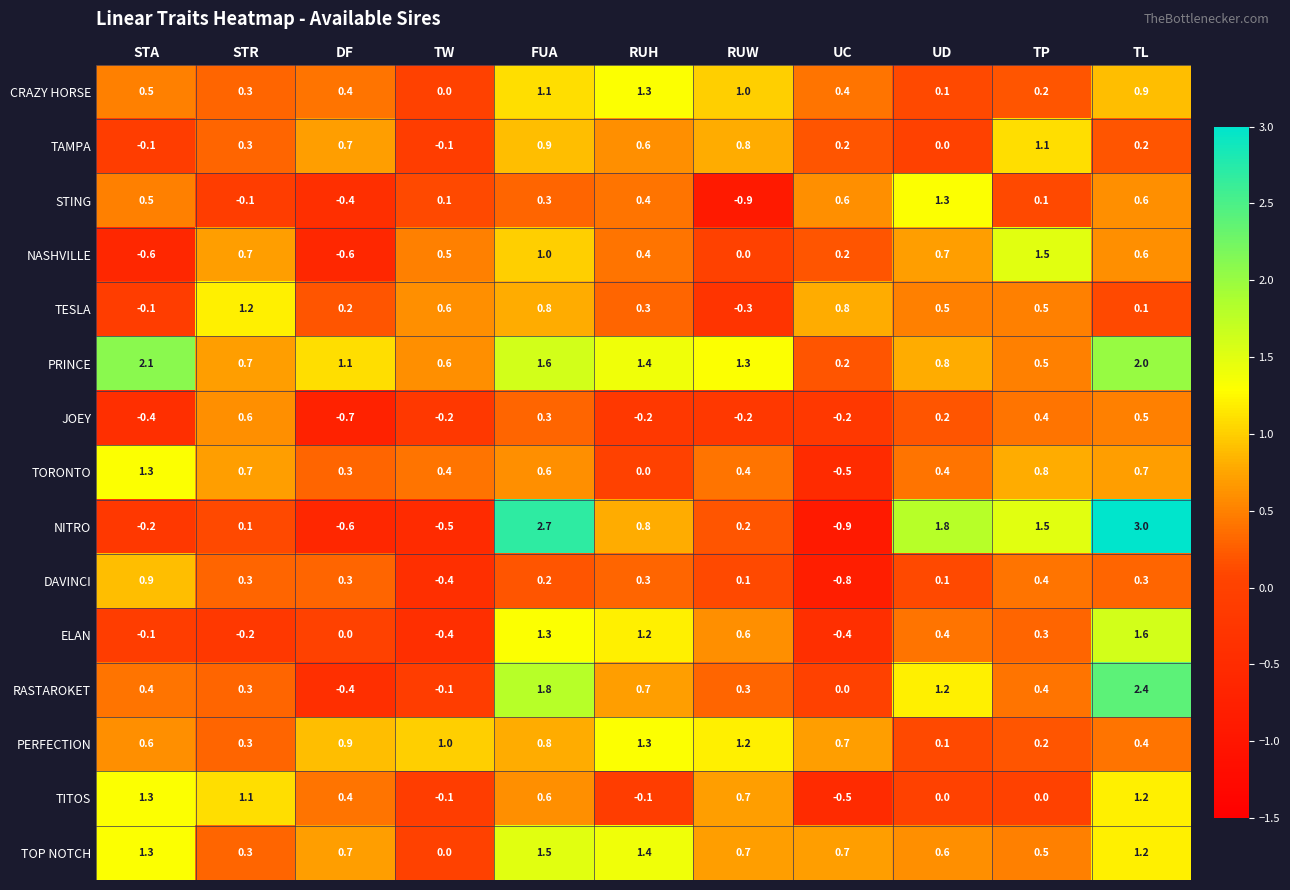

At which label does NITRO reach its peak?

TL